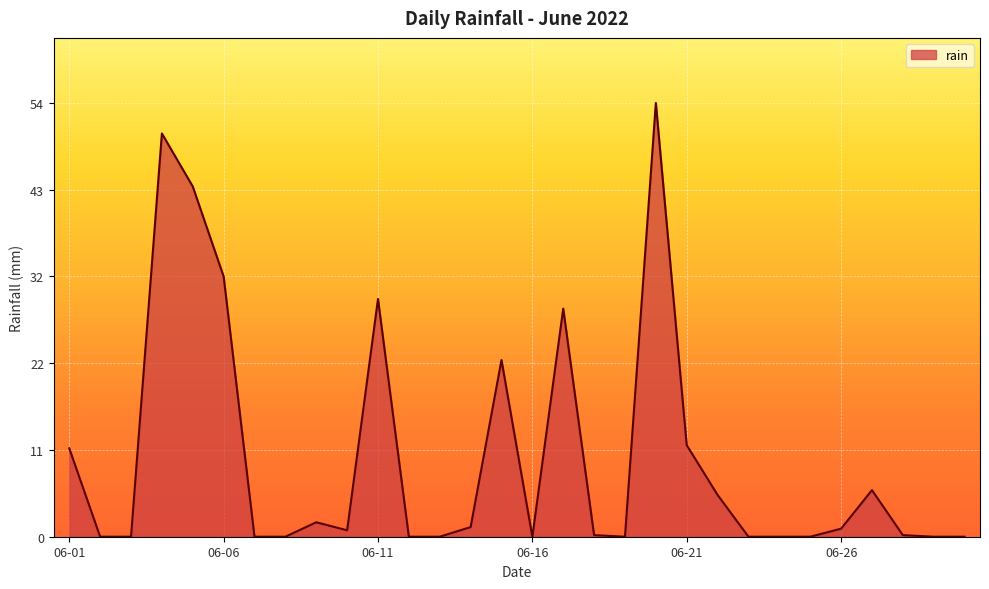

Does the chart have visible grid lines?

Yes